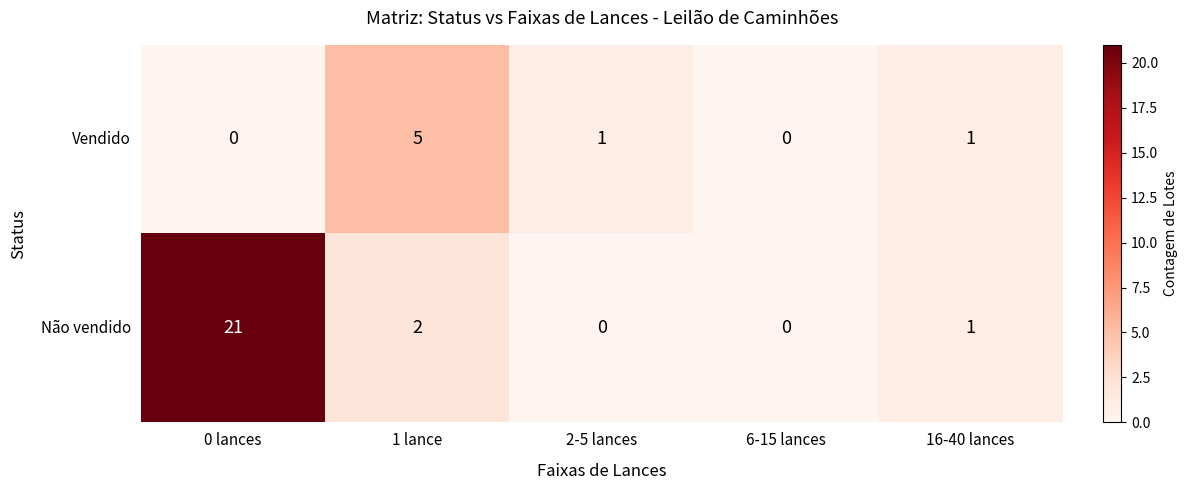

What is the average value of the Não vendido series?

5